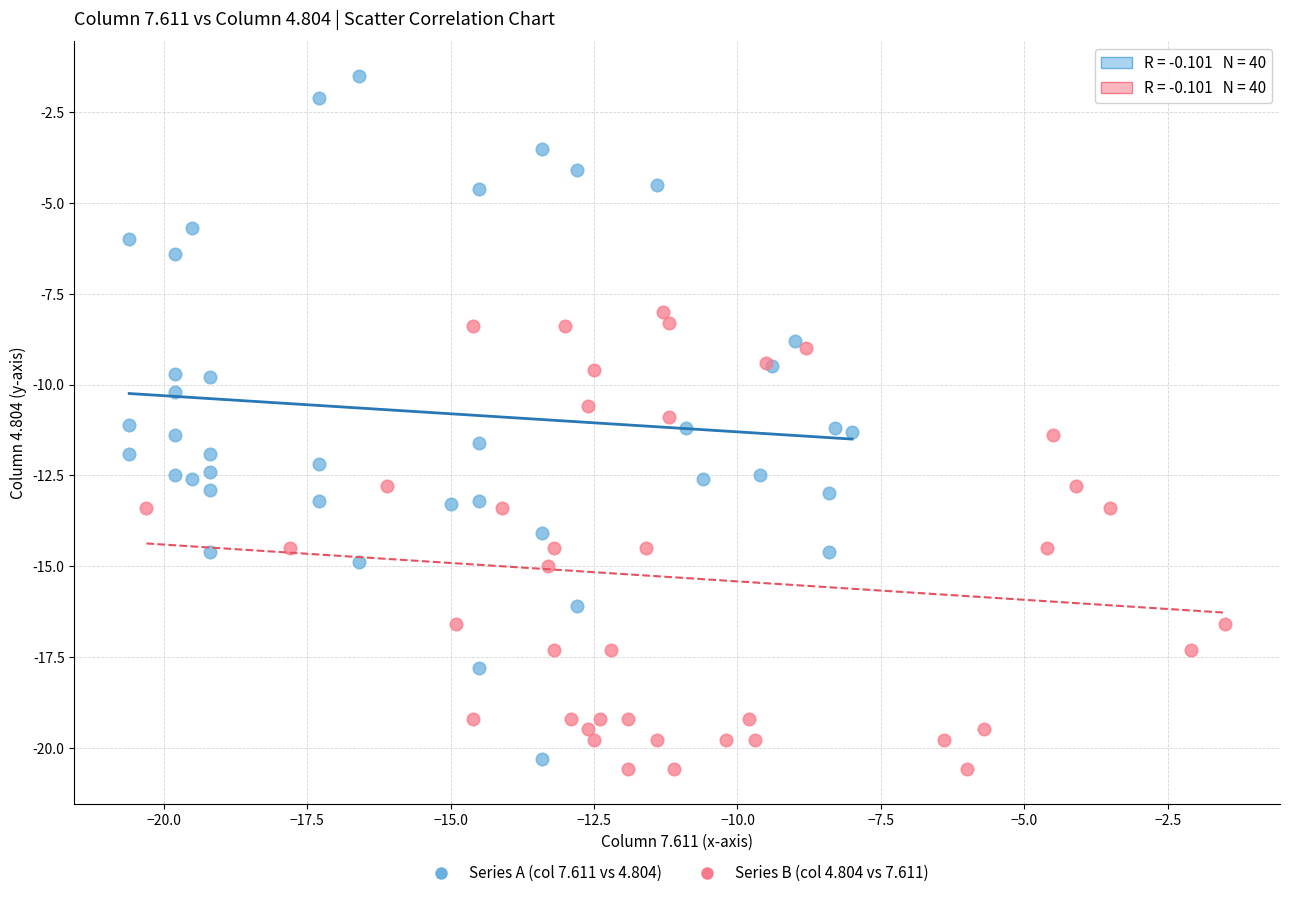

Which series reaches the maximum Y coordinate?

Series A (col 7.611 vs 4.804)